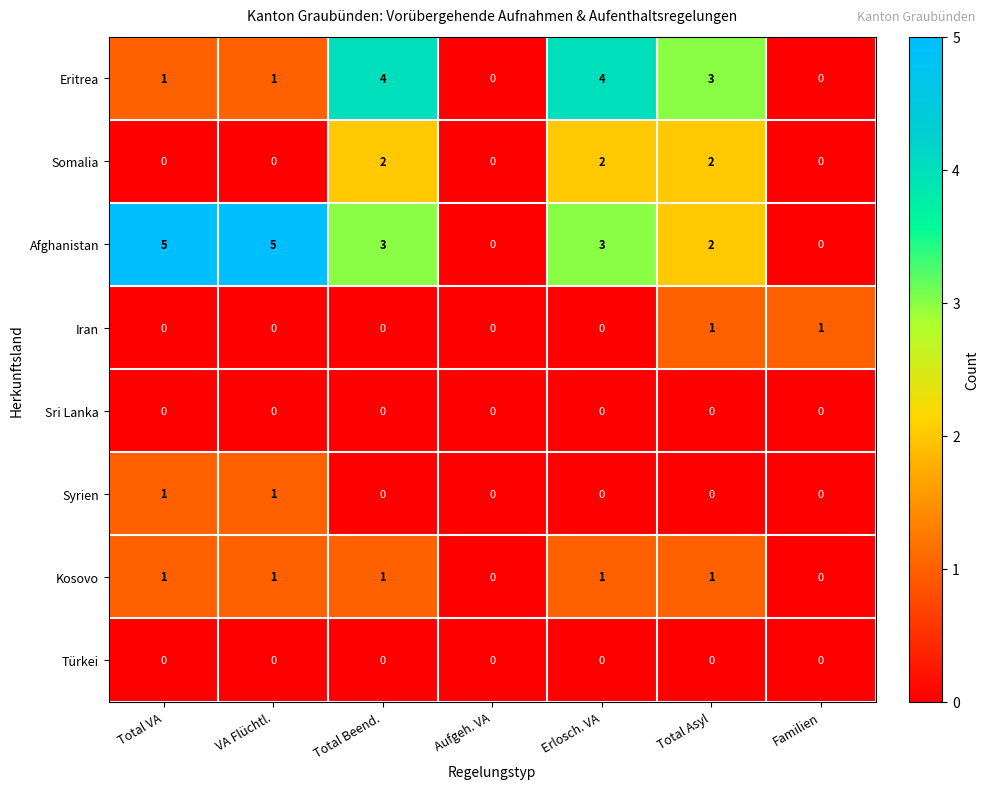

How many Iran values are between 0 and 1?

7